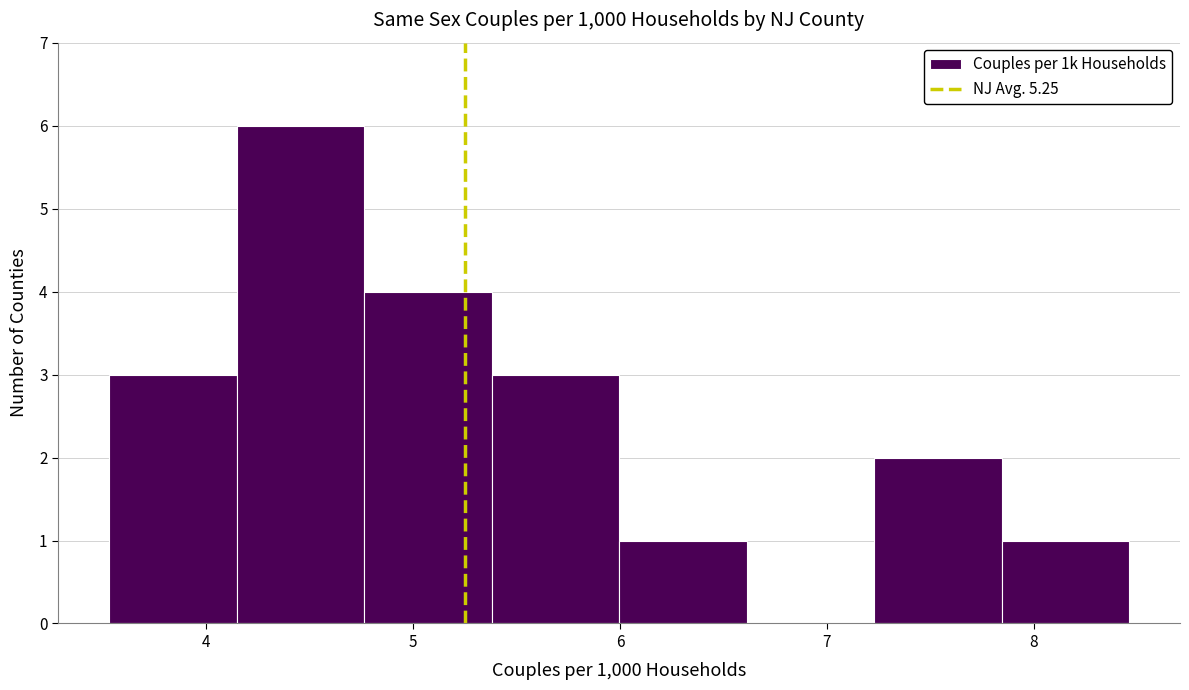

How tall is the bar that spans 7.2 to 7.8 on the x-axis? Neither the bar edges nor the heights are printed on the chart, so give them approximately, as read against the axes.

2